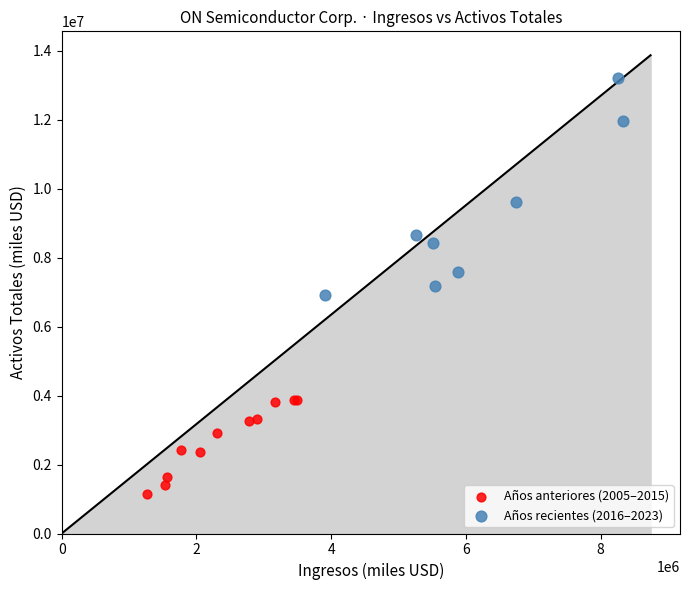

Which series reaches the maximum Y coordinate?

Años recientes (2016–2023)